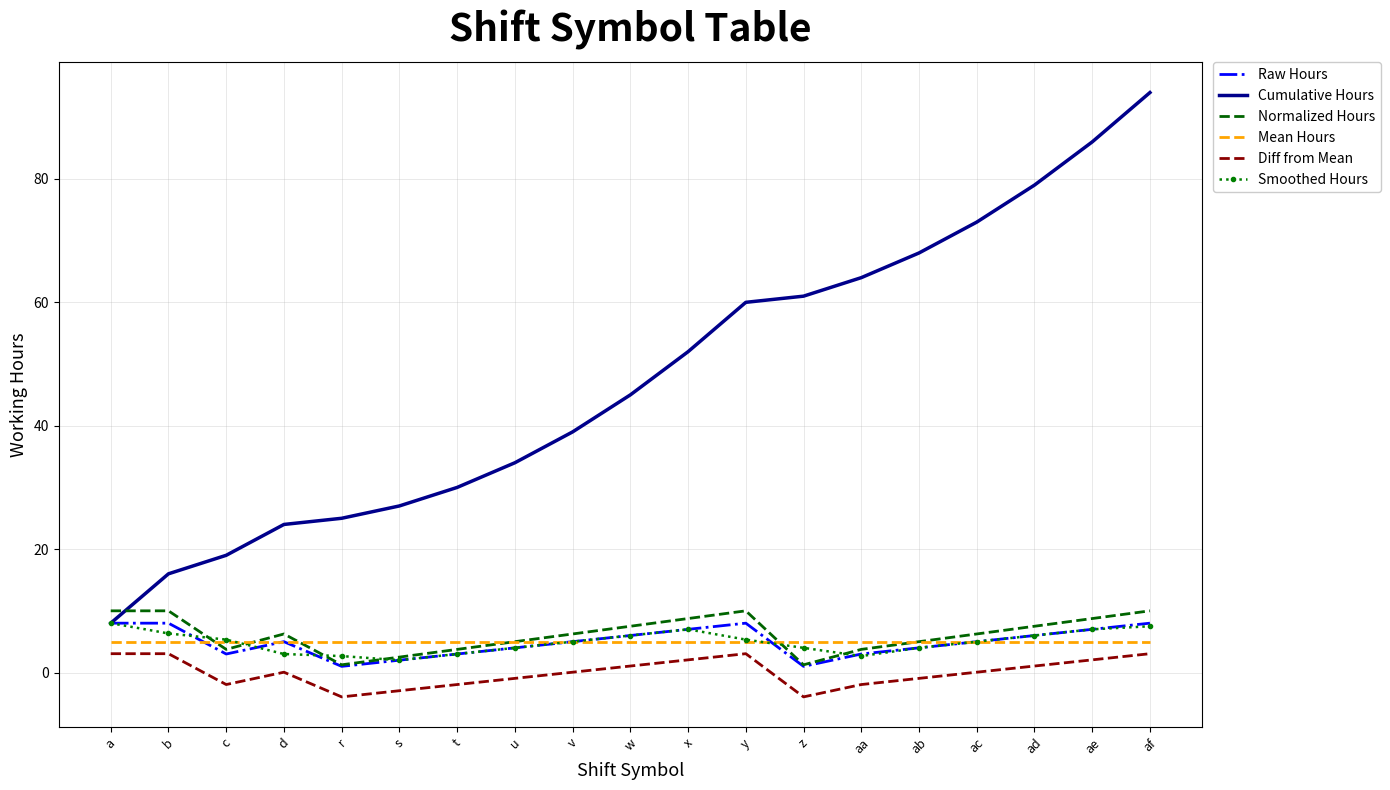

What are all the series names shown in the legend?

Raw Hours, Cumulative Hours, Normalized Hours, Mean Hours, Diff from Mean, Smoothed Hours